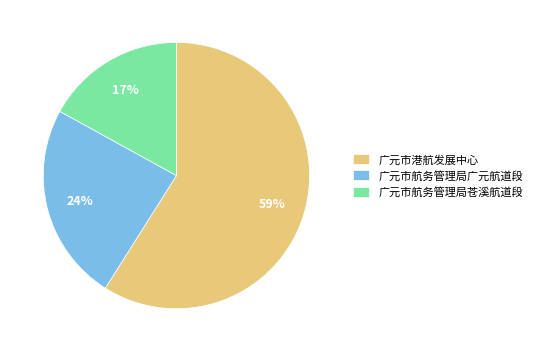

How many slices are in this pie chart?

3